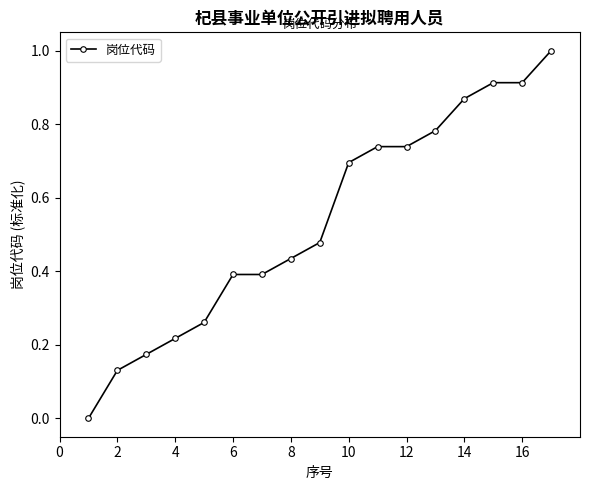

What is the greatest value displayed?

1.0